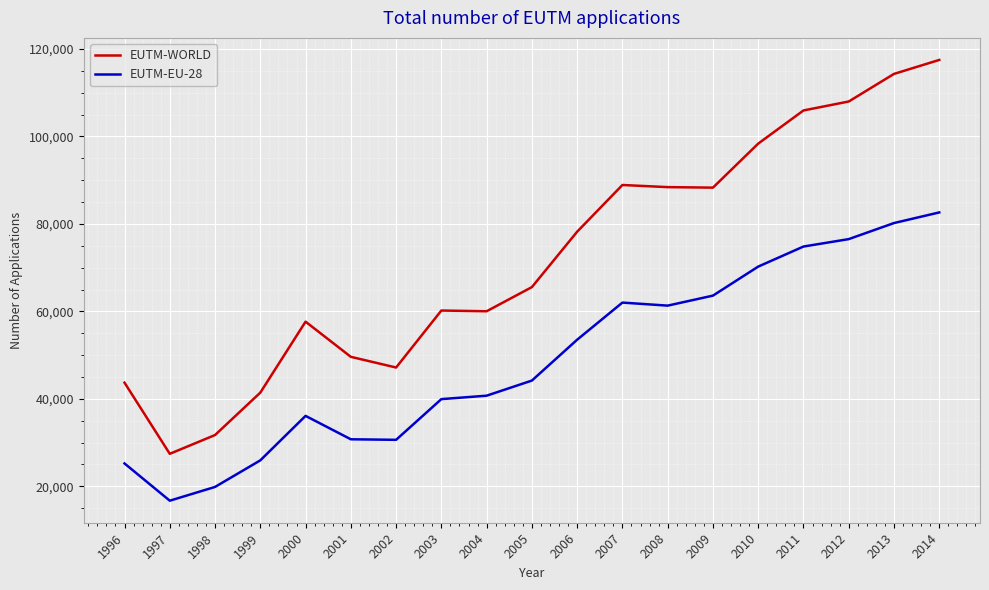

Rank the series by their average value, from lowest to highest.

EUTM-EU-28, EUTM-WORLD